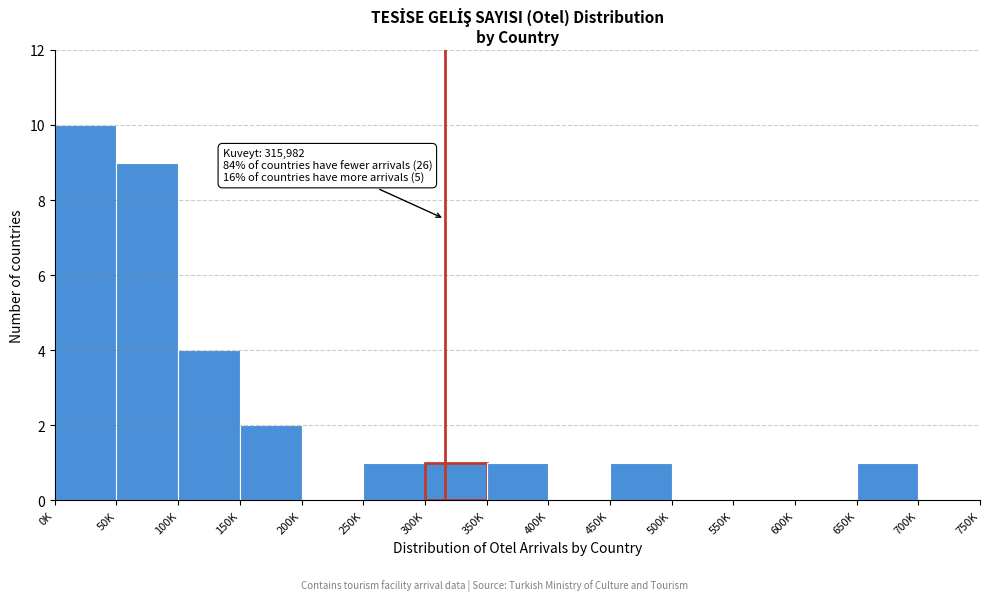

Reading left to right, what are all the values shown in this chart?

0K=10	50K=9	100K=4	150K=2	200K=0	250K=1	300K=1	350K=1	400K=0	450K=1	500K=0	550K=0	600K=0	650K=1	700K=0